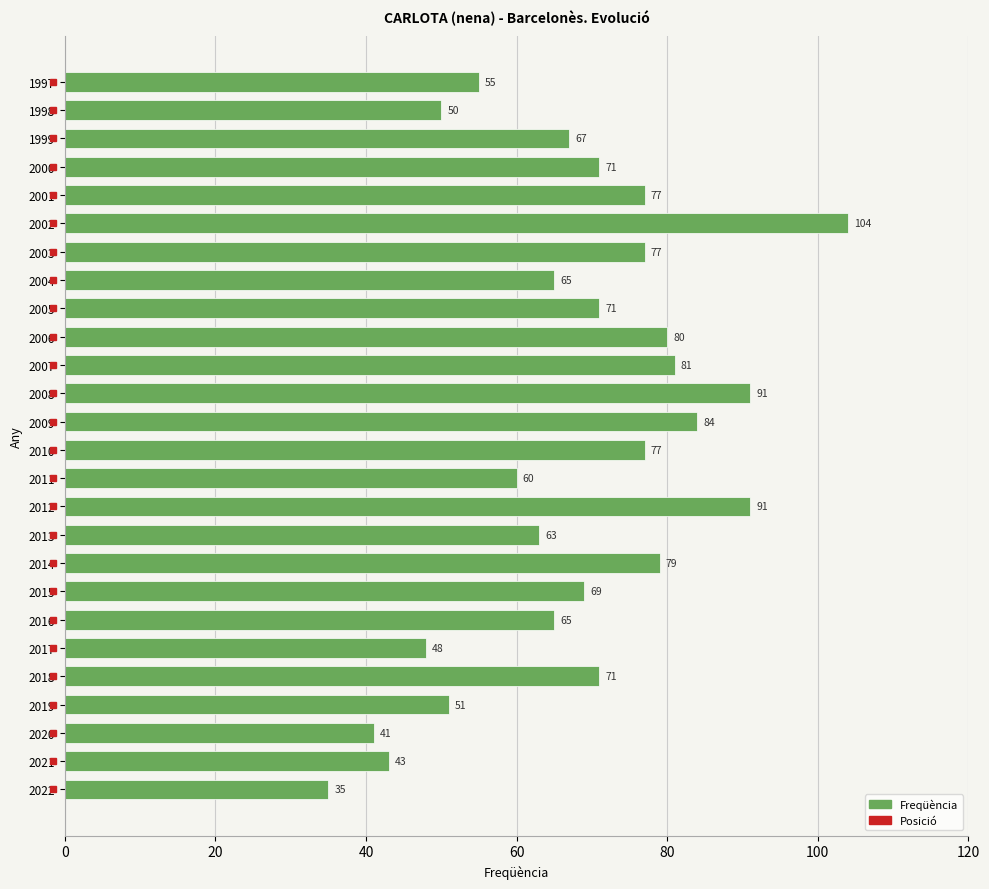

At which label is the value closest to 69?

2015